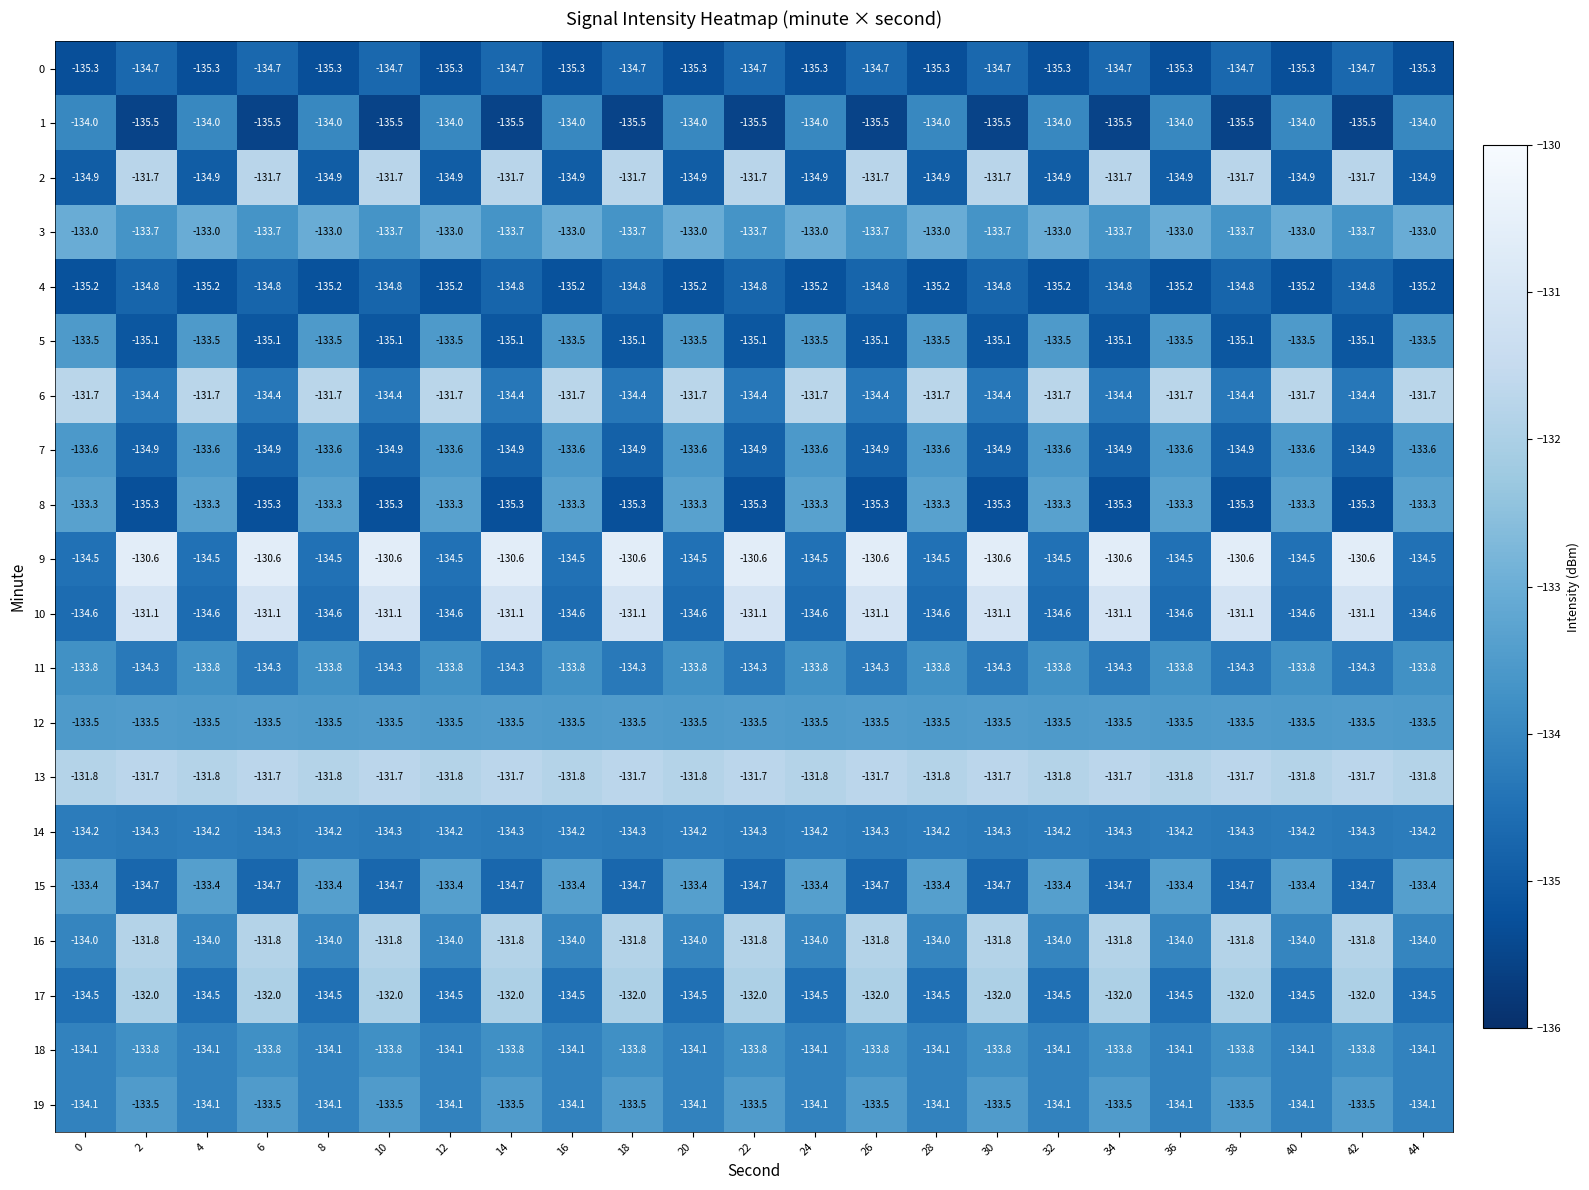

What is the difference between the 19 values at 30 and 32?

0.6